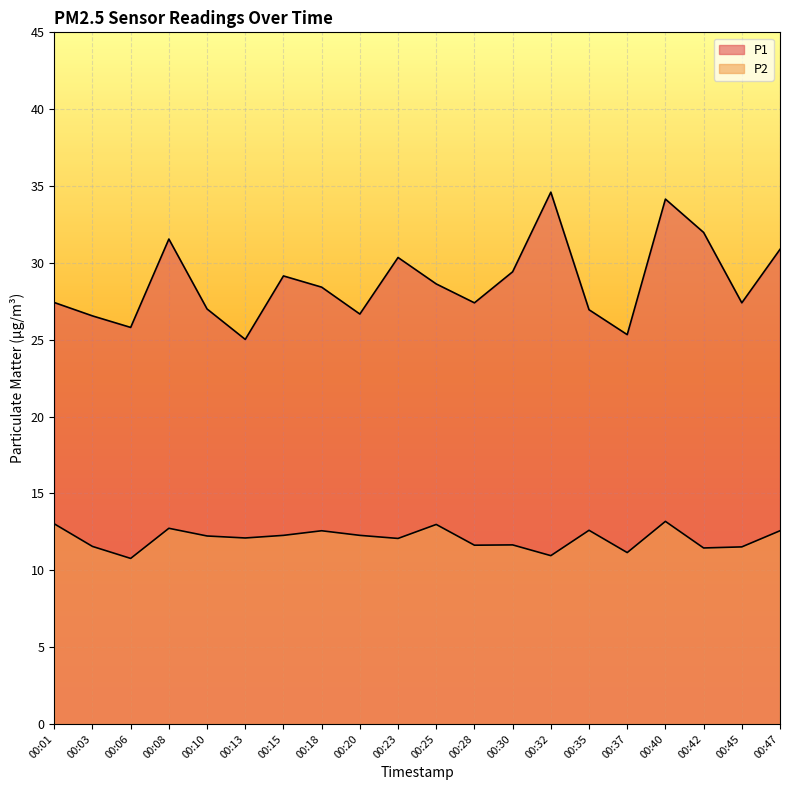

Which series has the largest range (max minus min)?

P1